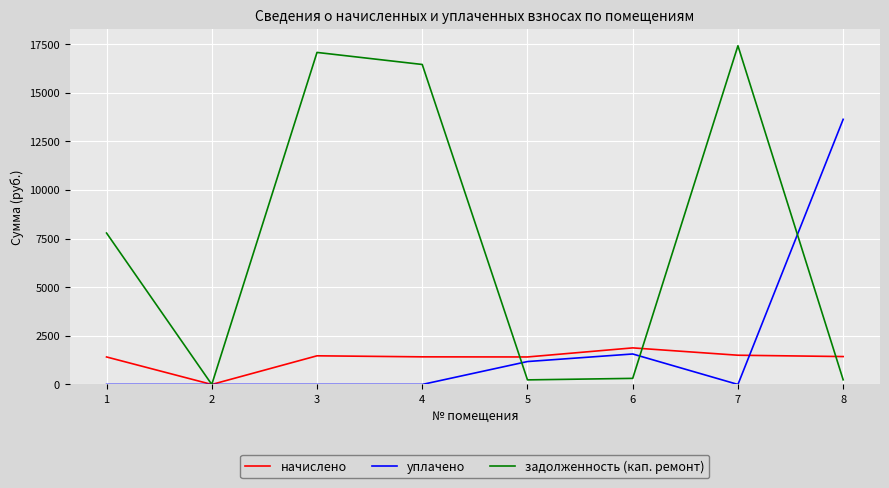

What is the difference between the начислено values at 7 and 6?

377.2